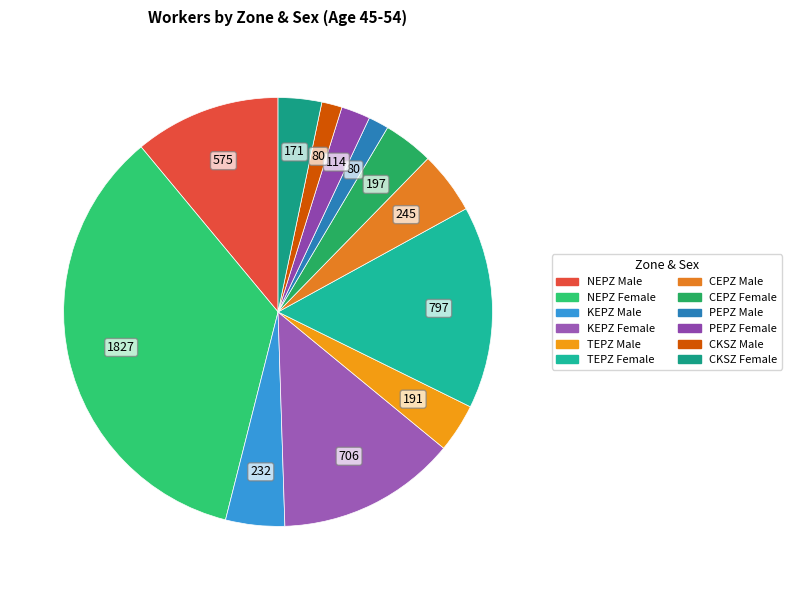

Combined, do CEPZ Male and TEPZ Male account for over 50%?

No